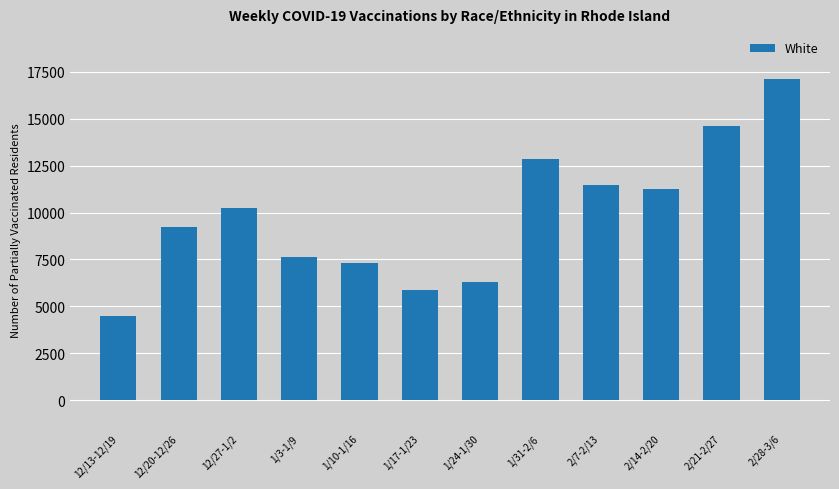

How many values are below 10226?

6